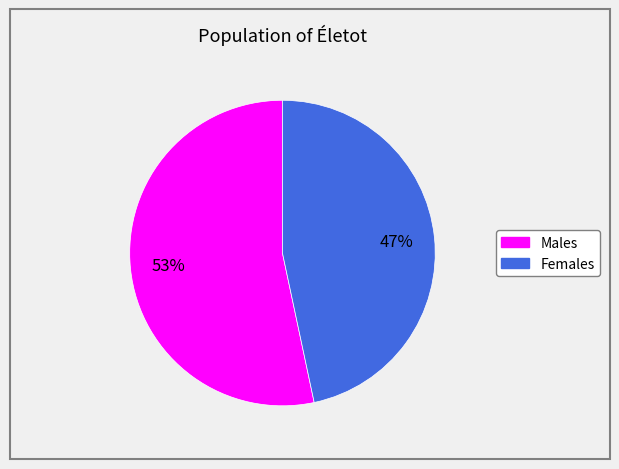

To the nearest percent, what is the average slice percentage?

50%